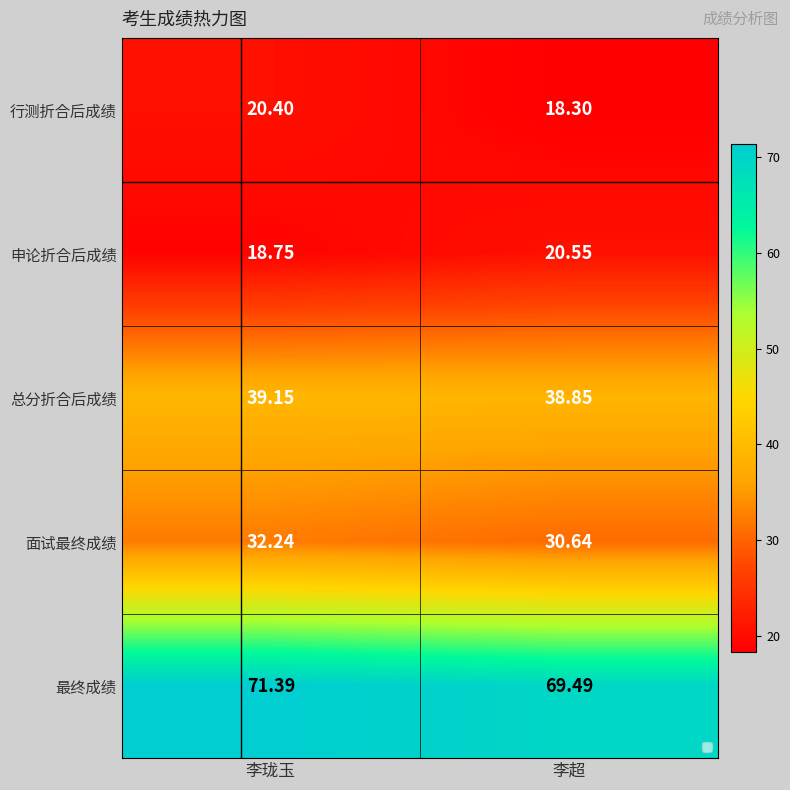

Which series changed the most between 李珑玉 and 李超?

行测折合后成绩